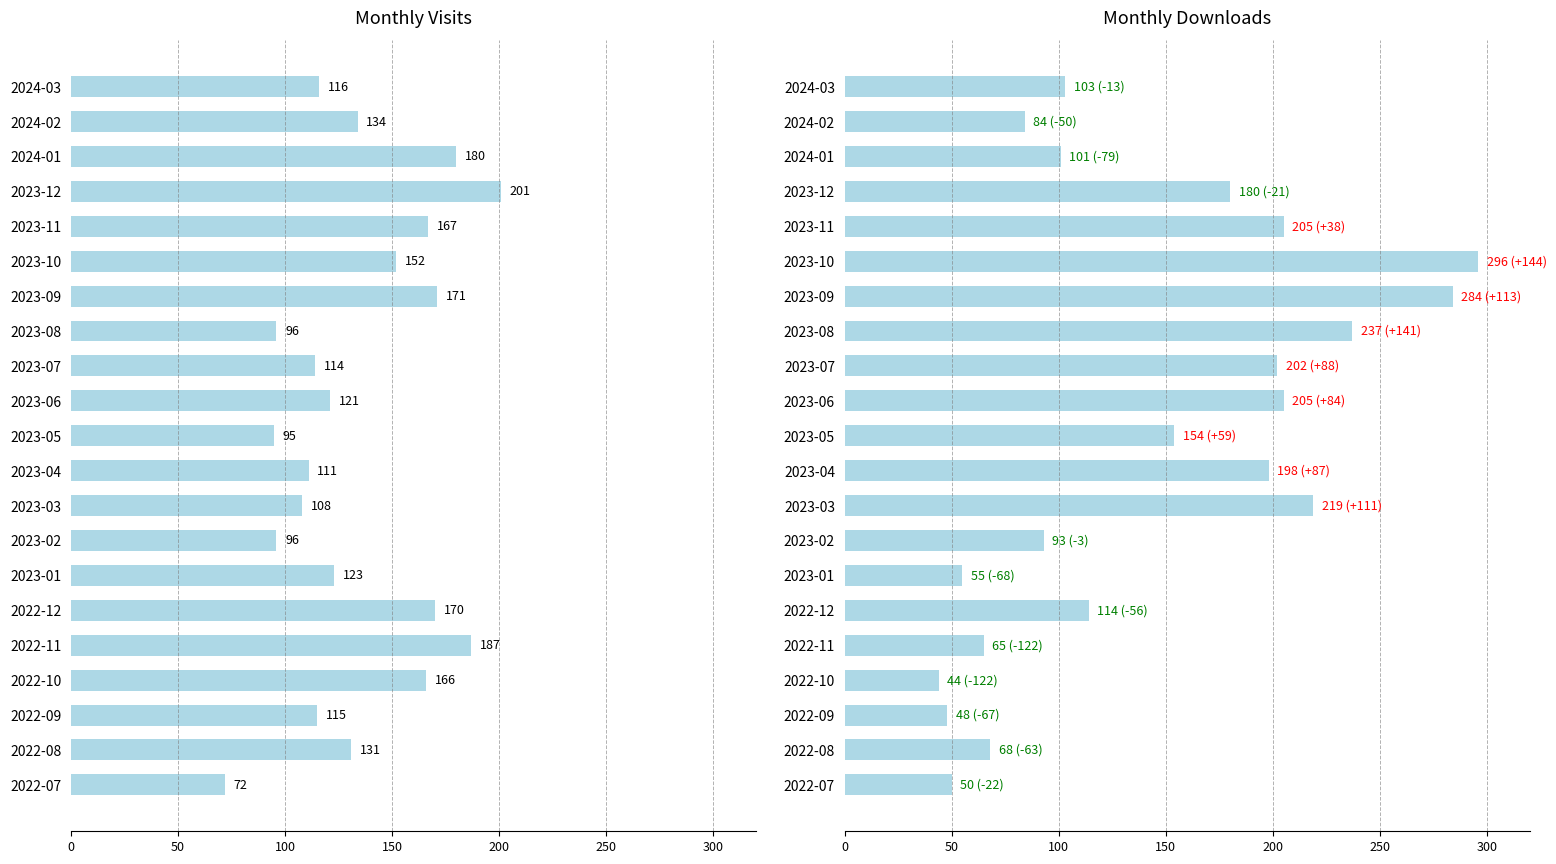

Read the monthly_download_resource value at 2023-06.

205